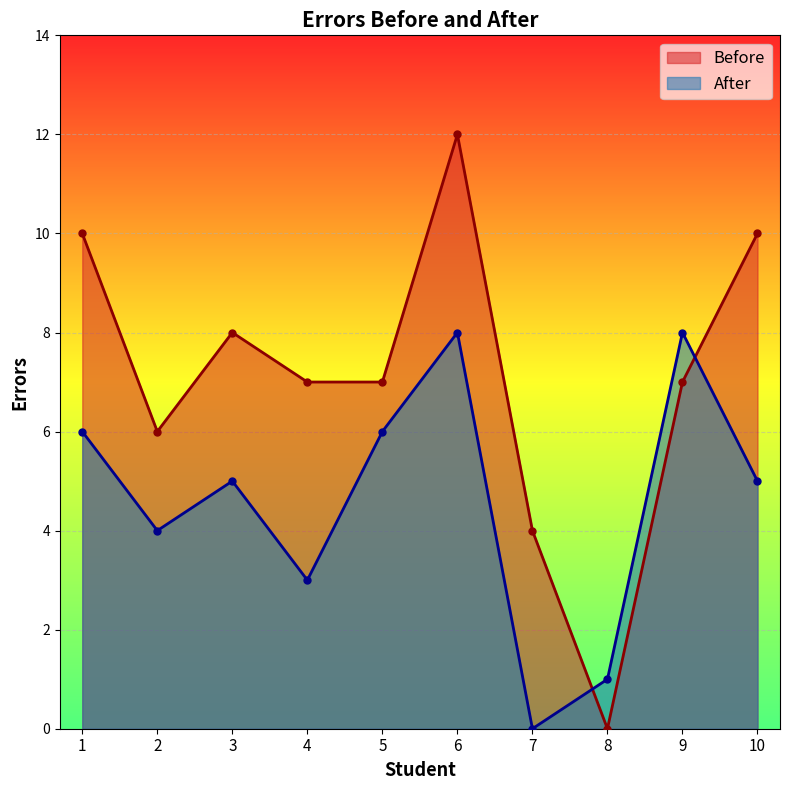

How many lines are shown in the chart?

2